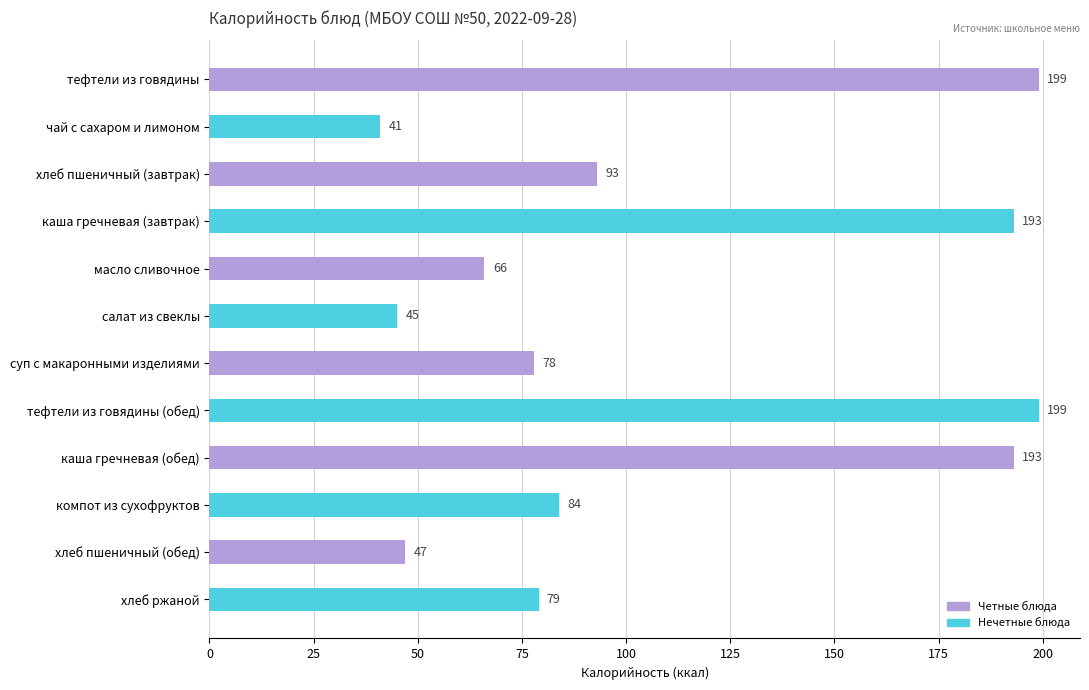

What is the label of the 4th bar from the top?

каша гречневая (завтрак)